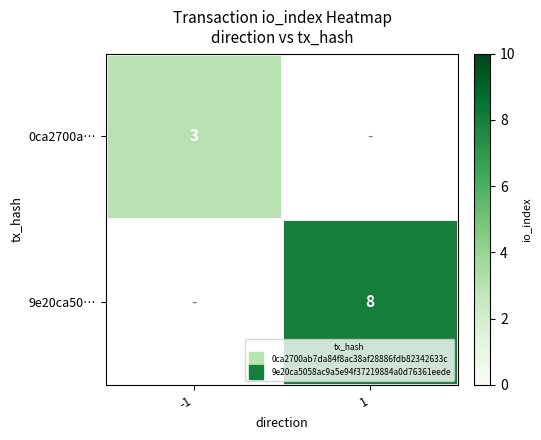

At how many categories does at least one series exceed 3?

1